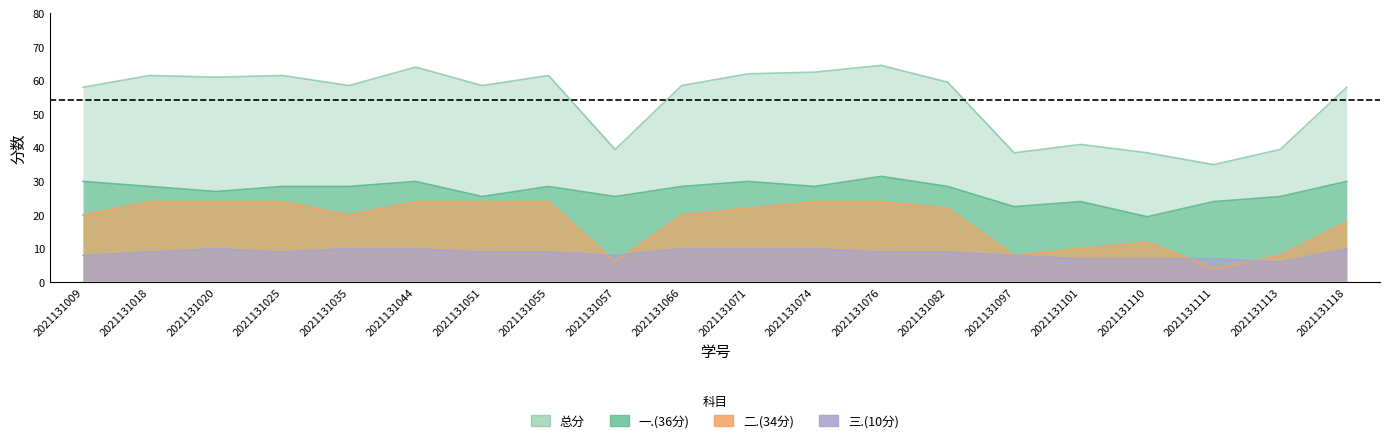

What is the spread (max minus min) of values at 2021131082?

50.5